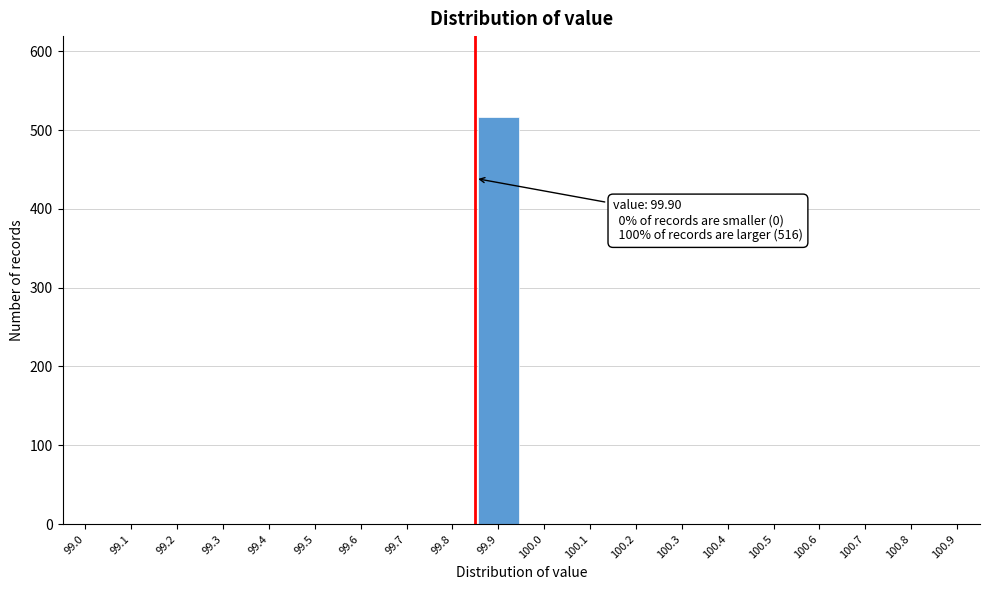

Reading left to right, list all the values displayed in this chart.

99.0=0	99.1=0	99.2=0	99.3=0	99.4=0	99.5=0	99.6=0	99.7=0	99.8=0	99.9=516	100.0=0	100.1=0	100.2=0	100.3=0	100.4=0	100.5=0	100.6=0	100.7=0	100.8=0	100.9=0